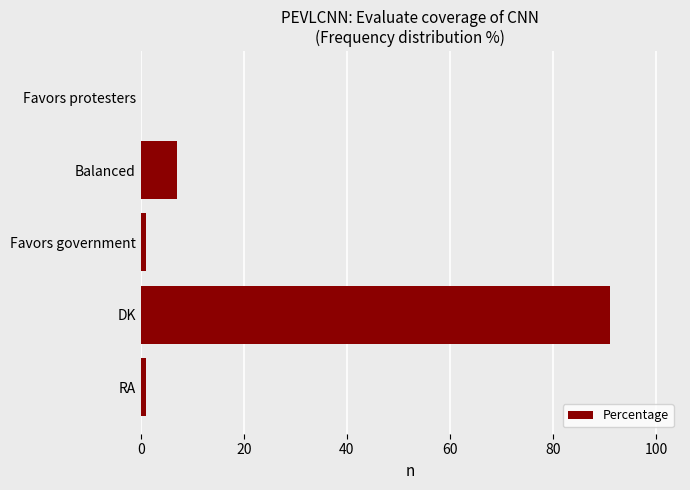

Reading top to bottom, extract all data points from this chart.

Favors protesters=0	Balanced=7	Favors government=1	DK=91	RA=1